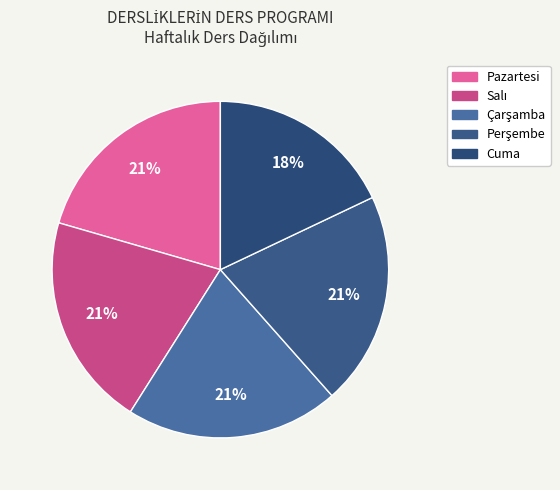

Is it true that Perşembe is 7% of the pie?

False